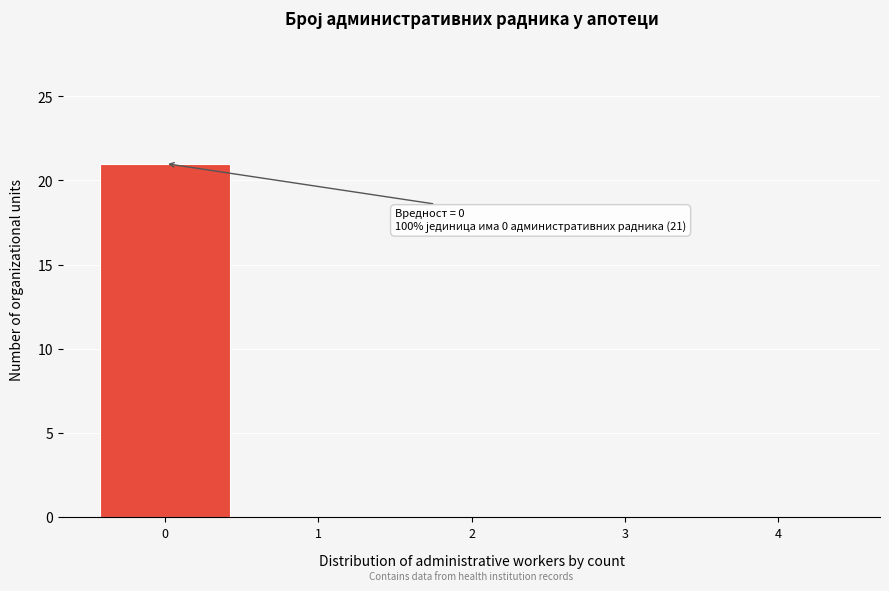

Reading left to right, list all the values displayed in this chart.

0=21	1=0	2=0	3=0	4=0